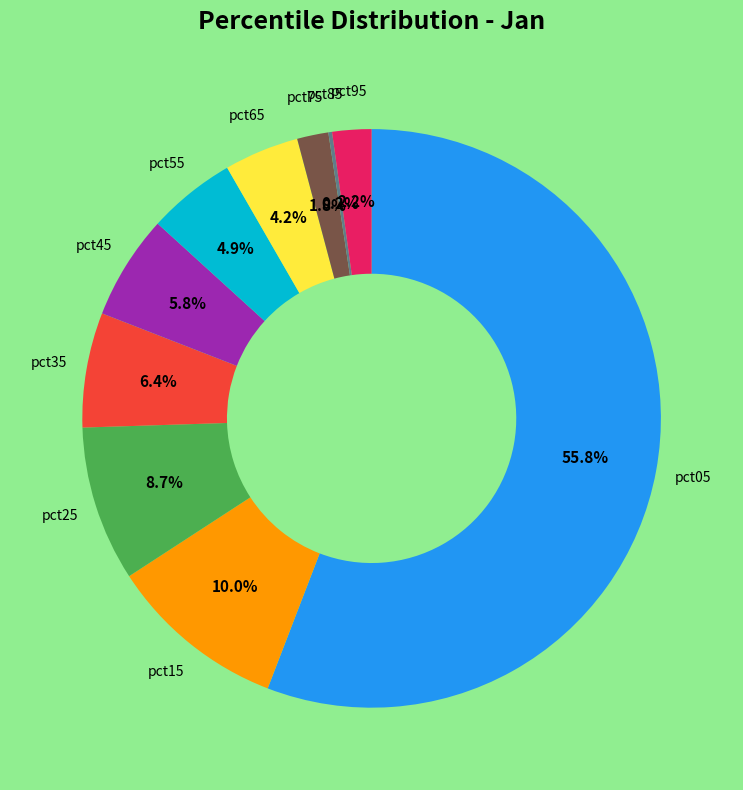

Does any single category account for the majority?

Yes